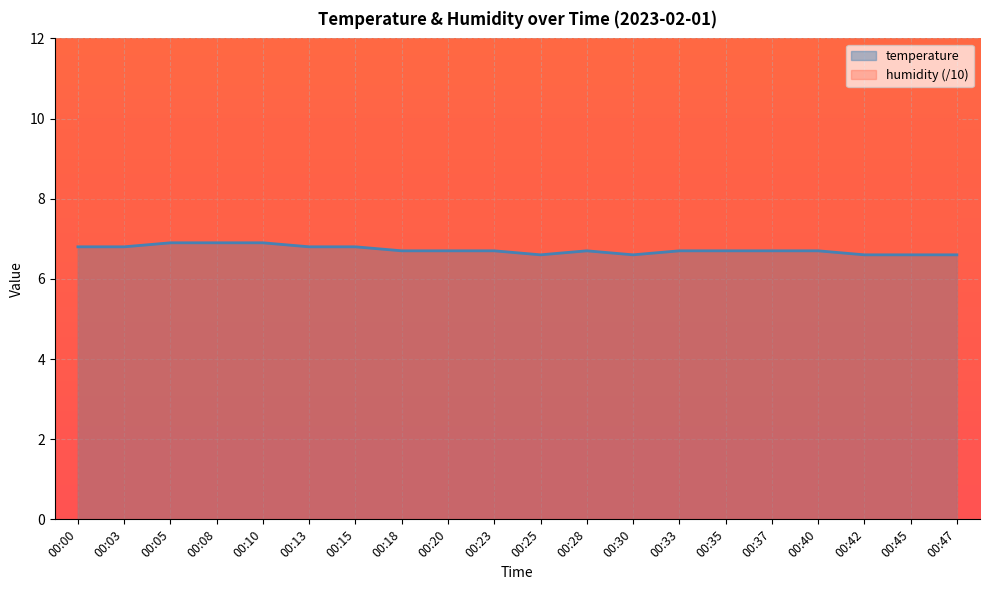

Which category has the highest value across all series?

00:05